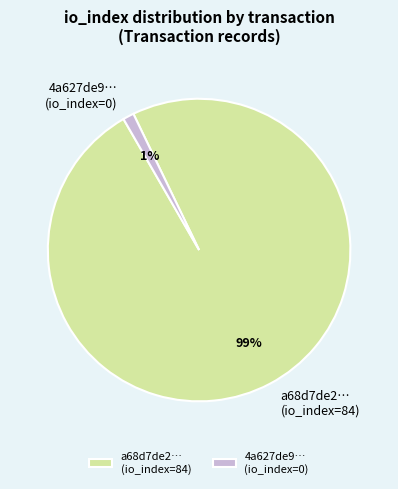

Count the number of slices in the pie.

2